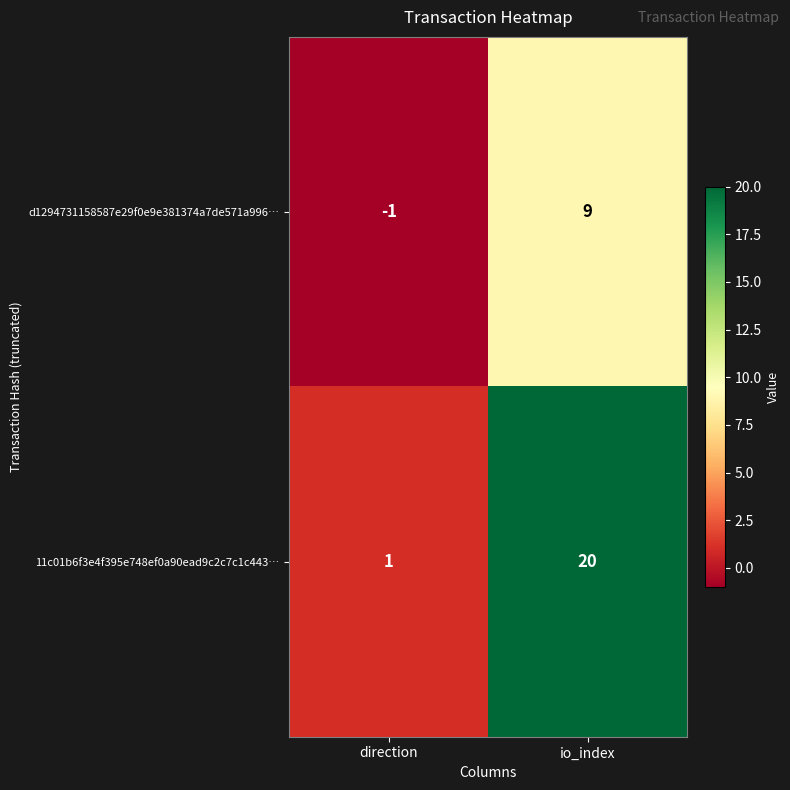

What is the difference between the maximum and minimum values in the 11c01b6f3e4f395e748ef0a90ead9c2c7c1c443… series?

19